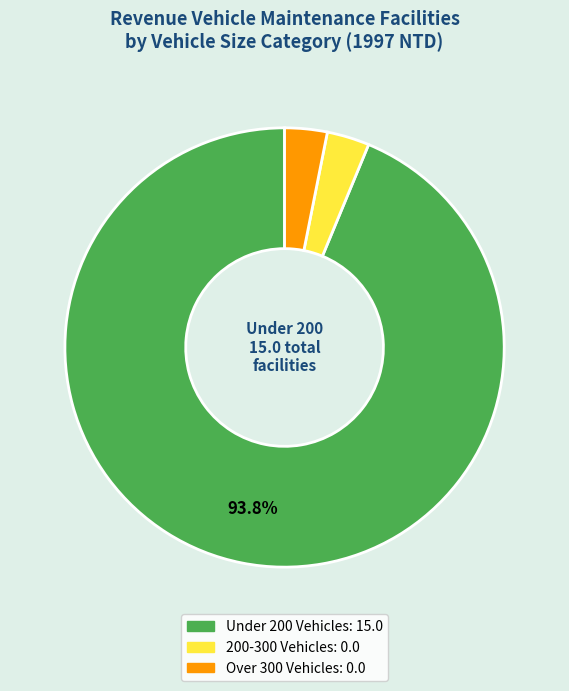

Does any single category account for the majority?

Yes